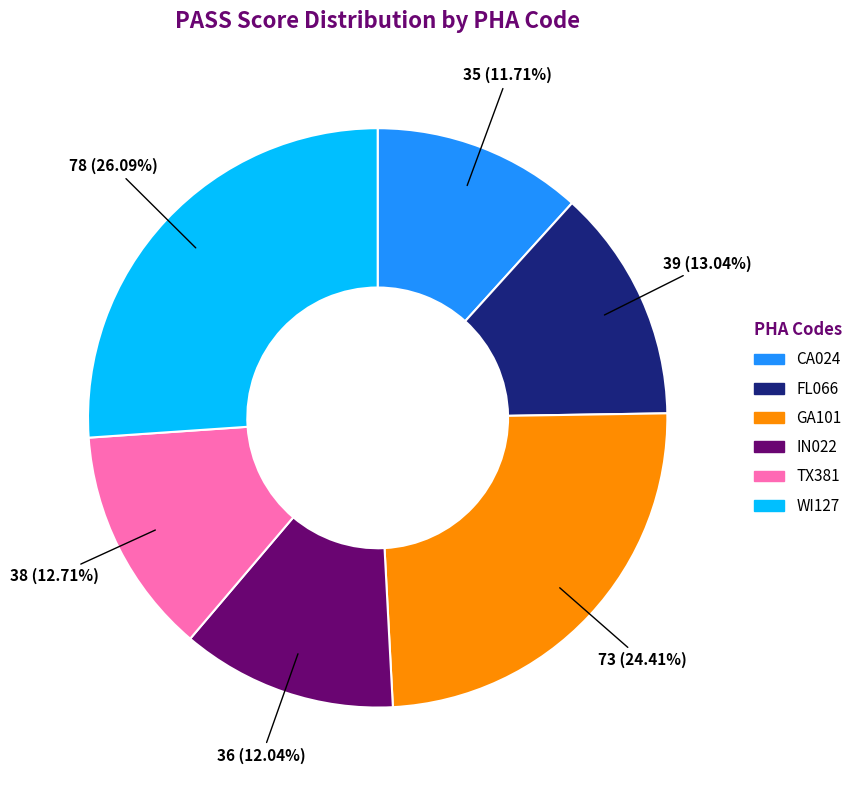

The TX381 slice represents 13% of the pie. True or false?

True